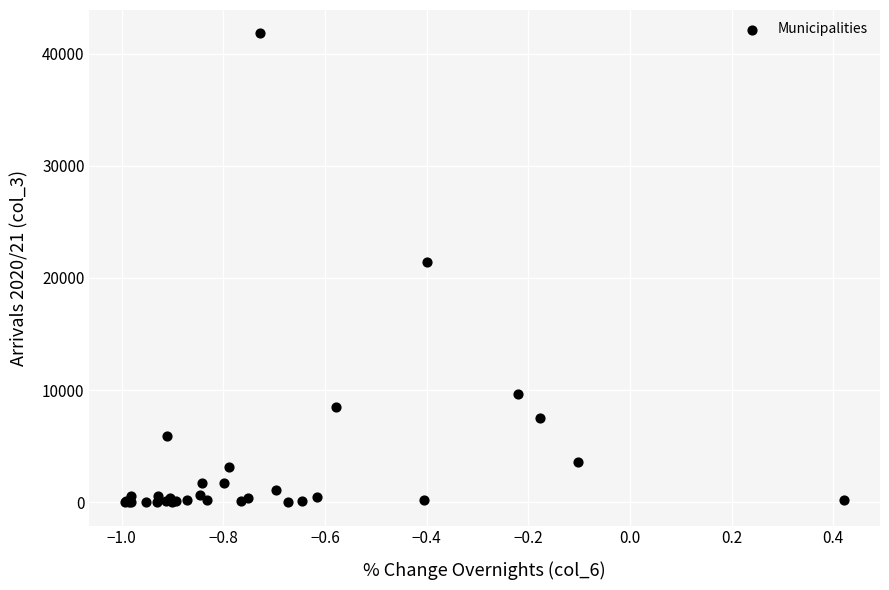

What Y value in the scatter plot is closest to 20899?

21457